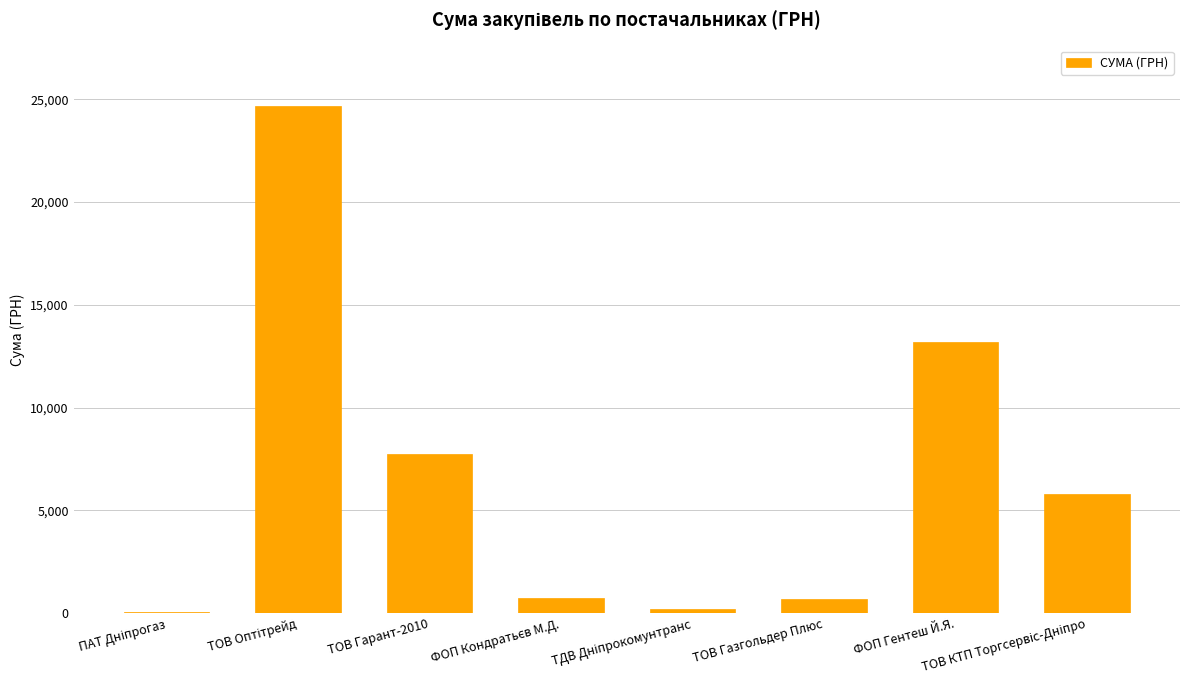

What is the greatest value displayed?

24659.0